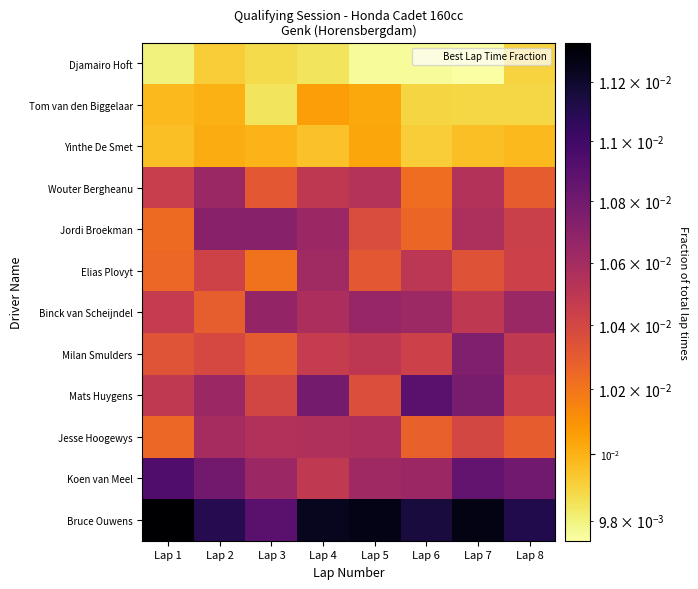

Rank the series at Lap 7 from lowest to highest value.

Djamairo Hoft, Tom van den Biggelaar, Yinthe De Smet, Elias Plovyt, Jesse Hoogewys, Binck van Scheijndel, Wouter Bergheanu, Jordi Broekman, Milan Smulders, Mats Huygens, Koen van Meel, Bruce Ouwens